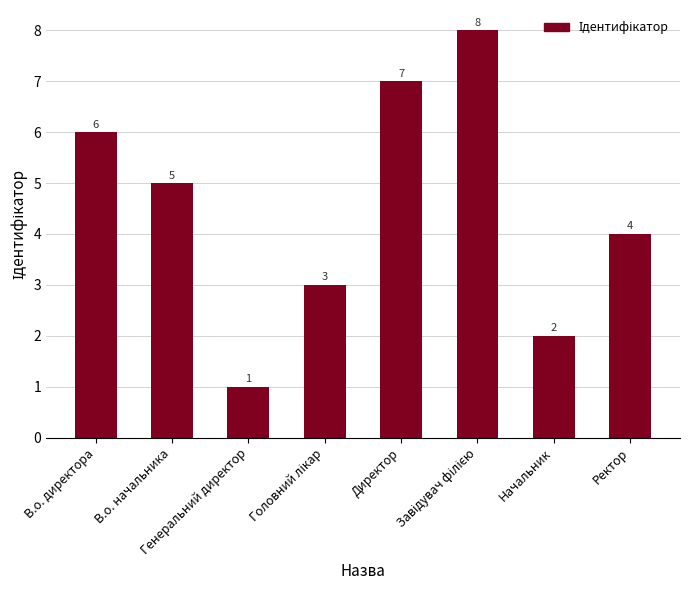

What is the difference between the maximum and minimum values?

7